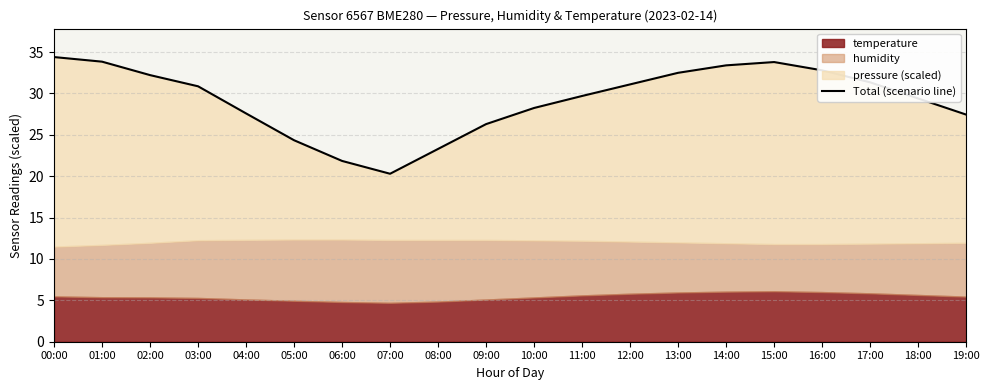

What is the maximum value shown in the chart?

34.4